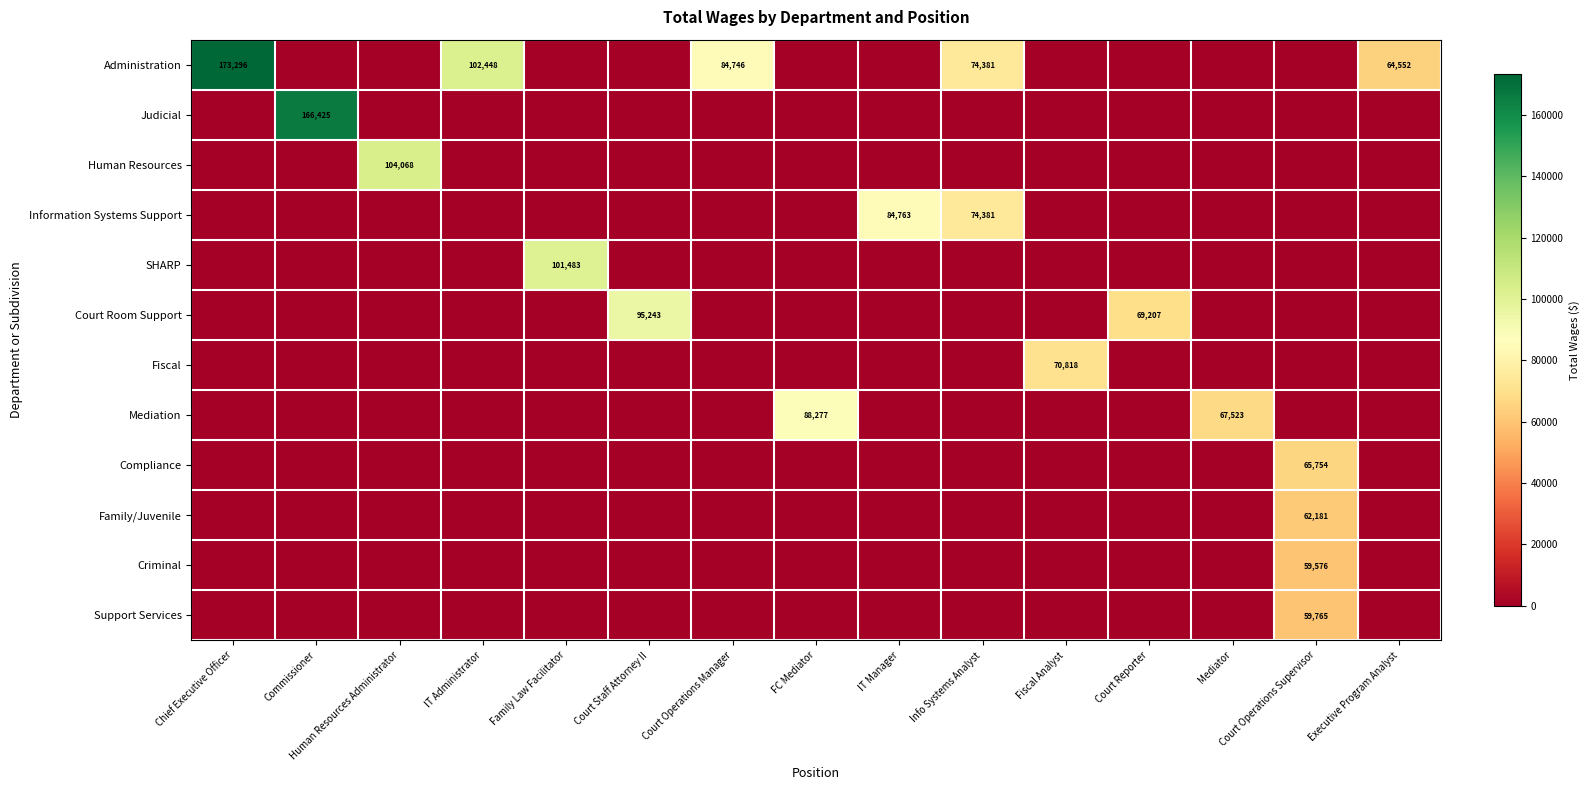

The value of Administration at Chief Executive Officer is 173296. True or false?

True